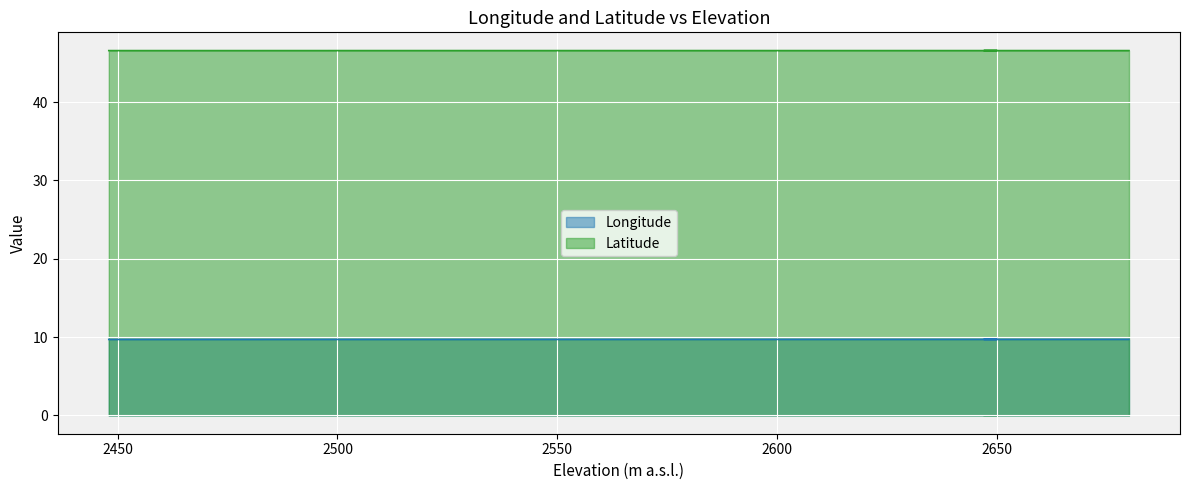

Reading right to left, what are all the values shown in this chart?

Longitude: 9.7	9.7	9.7	9.7	9.7	9.7	9.7	9.7	9.7	9.7	9.7	9.7	9.7	9.7
Latitude: 46.6	46.6	46.6	46.6	46.6	46.6	46.6	46.6	46.6	46.6	46.6	46.6	46.6	46.6